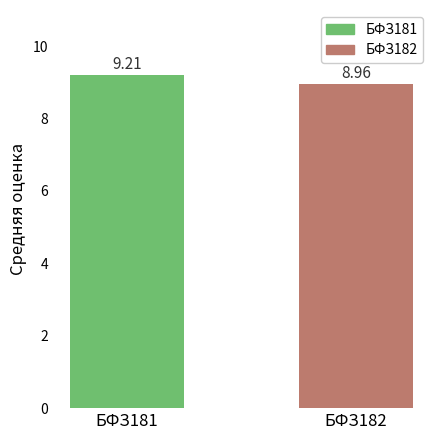

Count the number of data series in this chart.

1